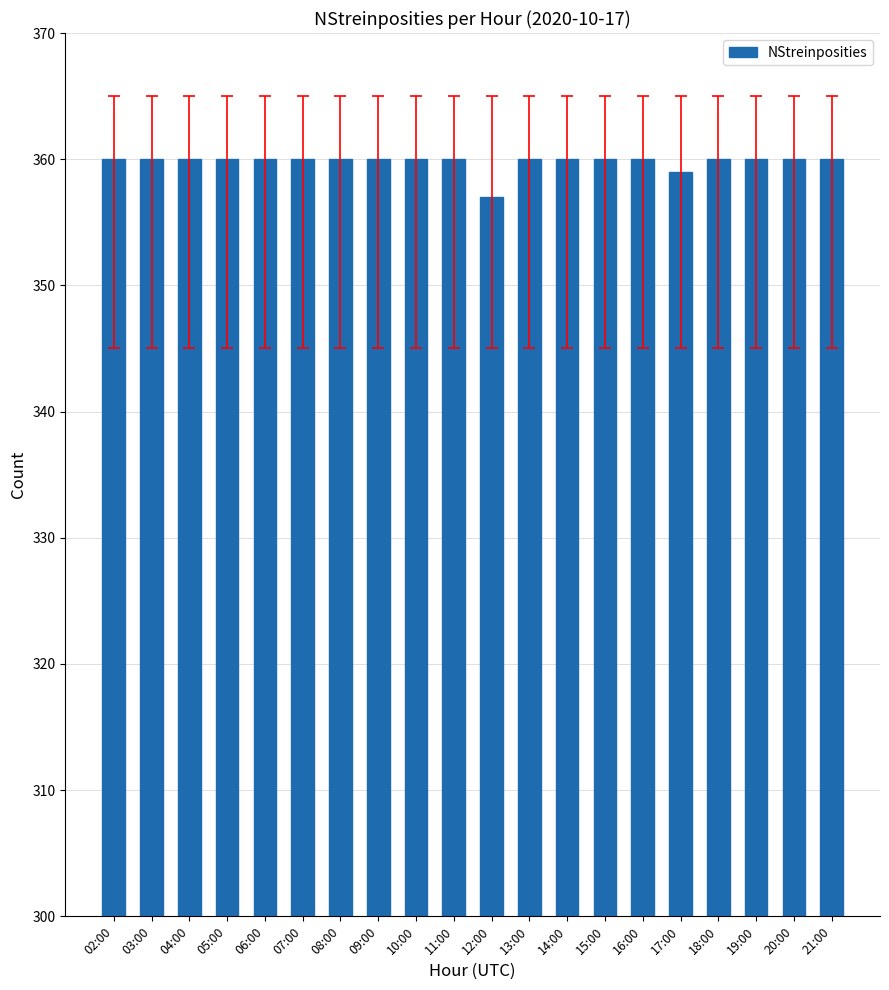

The value at 09:00 is 360. True or false?

True